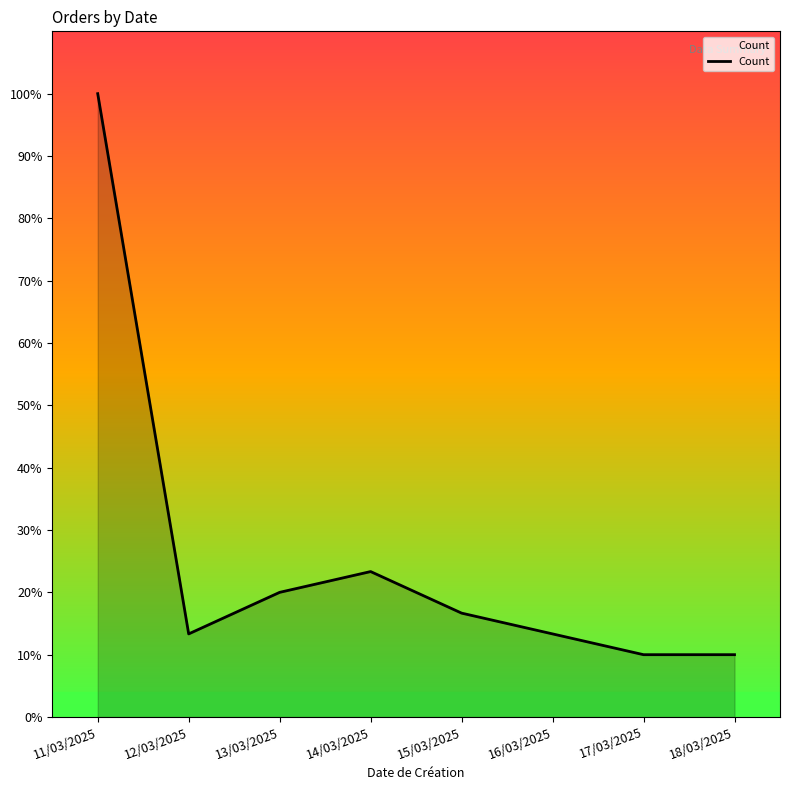

Is this an area chart (filled region under the line)?

Yes